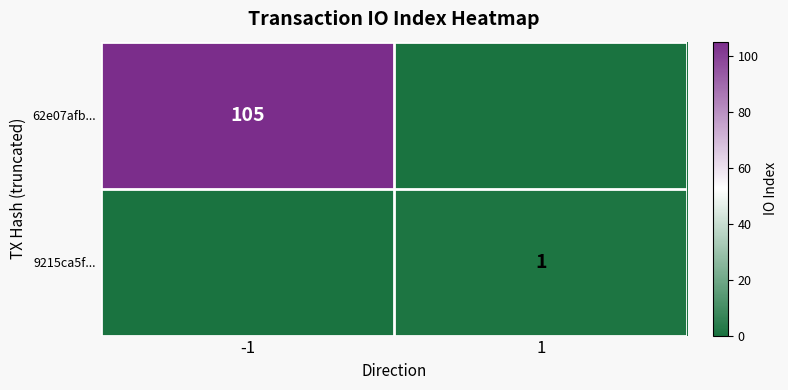

At how many categories does at least one series exceed 95?

1